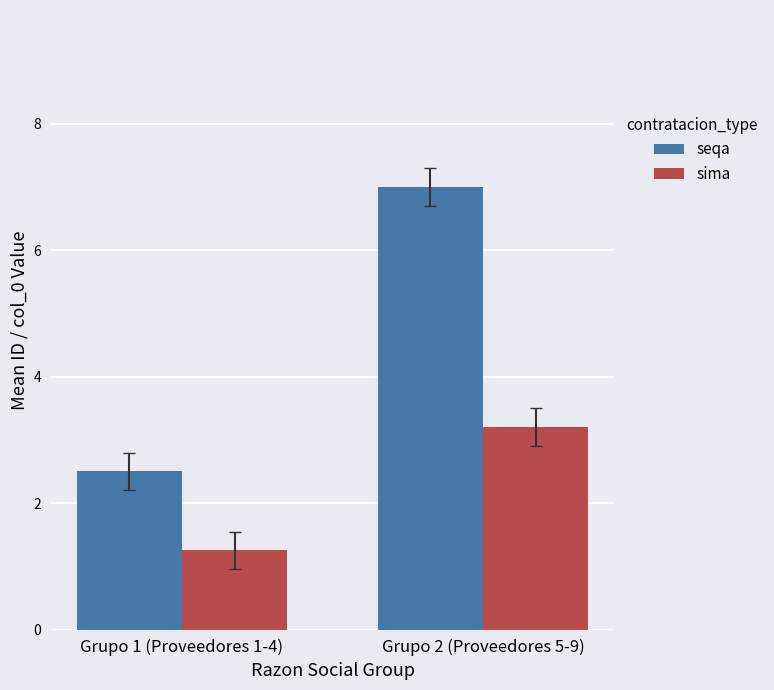

Which series has the widest spread of values?

seqa